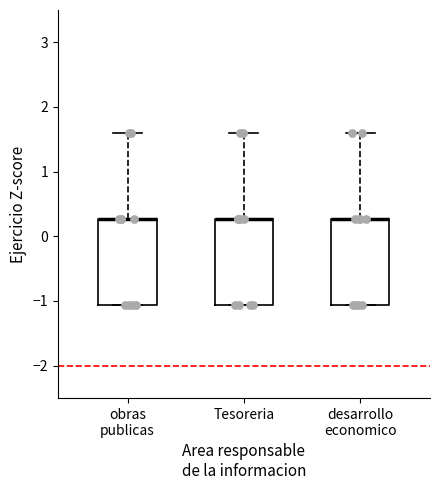

Reading left to right, read every box against the y-axis: the position of its median line, the range the box covers, and the ends of its whiskers. The values are not printed on the chart, so give them approximately, as read against the axis.

obras publicas: median 0.3 (drawn on the box's upper edge), box -1.1 to 0.3, whiskers -1.1 to 1.6
Tesoreria: median 0.3 (drawn on the box's upper edge), box -1.1 to 0.3, whiskers -1.1 to 1.6
desarrollo economico: median 0.3 (drawn on the box's upper edge), box -1.1 to 0.3, whiskers -1.1 to 1.6